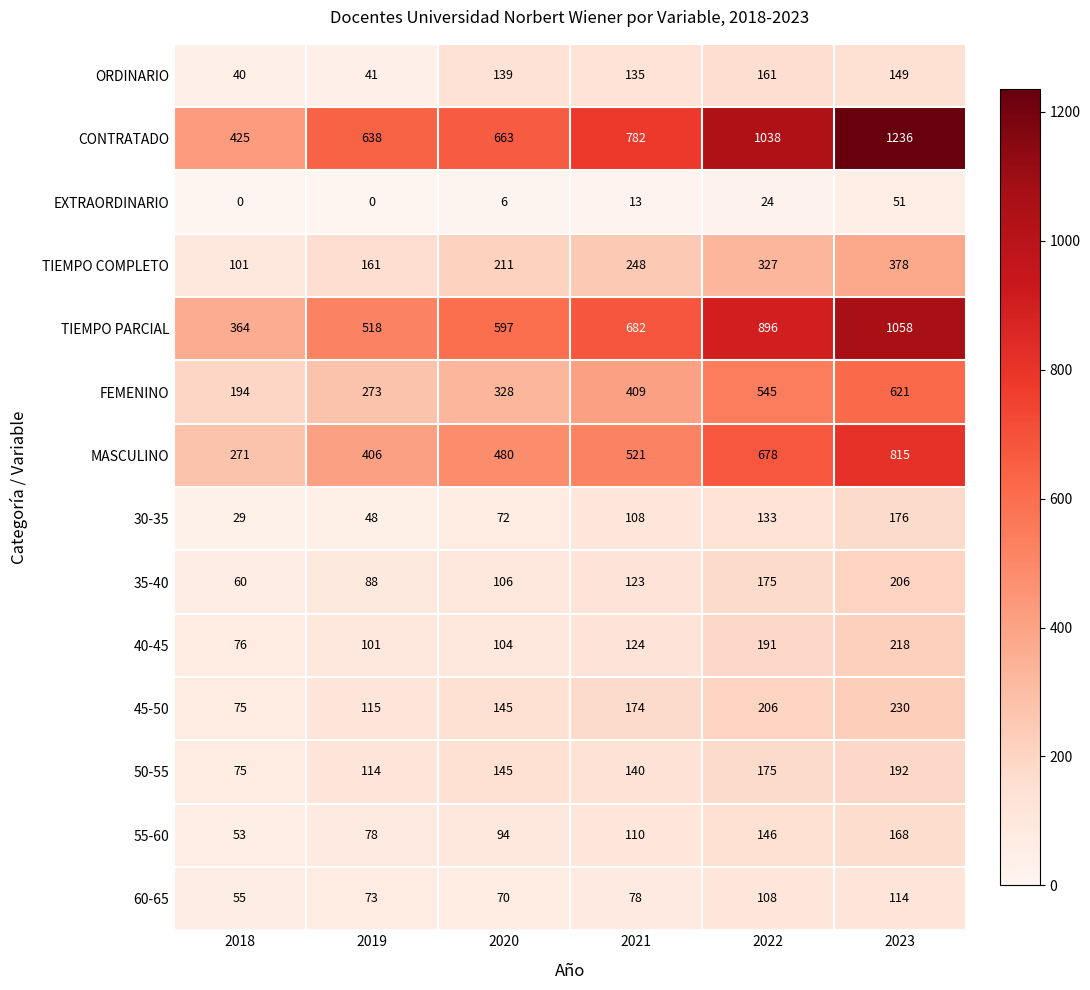

What is the difference between the maximum and minimum values in the CONTRATADO series?

811